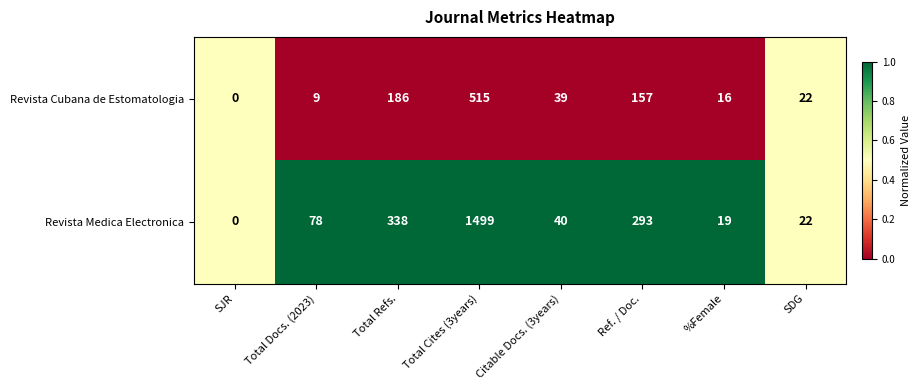

List the series in order of their overall mean, lowest first.

Revista Cubana de Estomatologia, Revista Medica Electronica